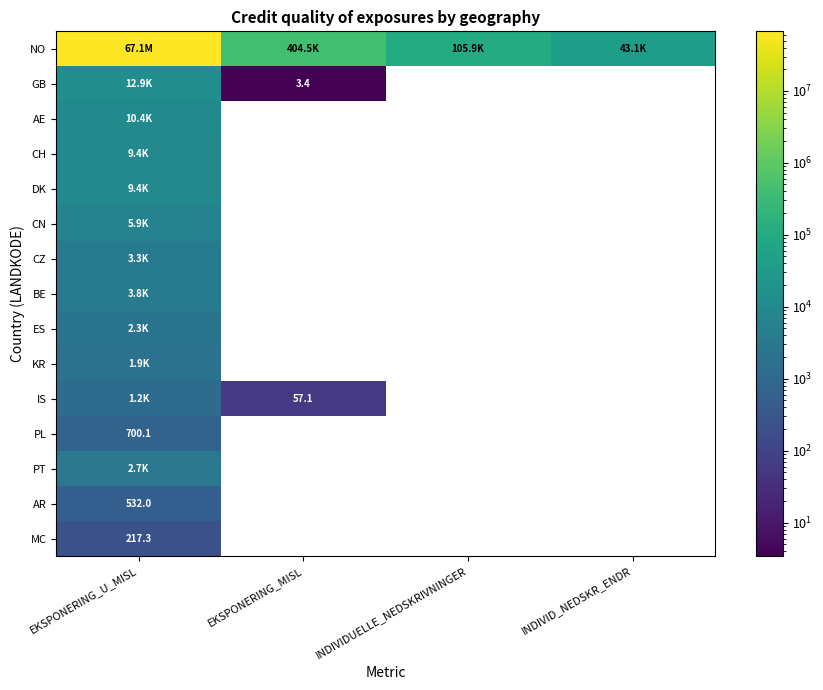

At which label does CZ reach its peak?

EKSPONERING_U_MISL